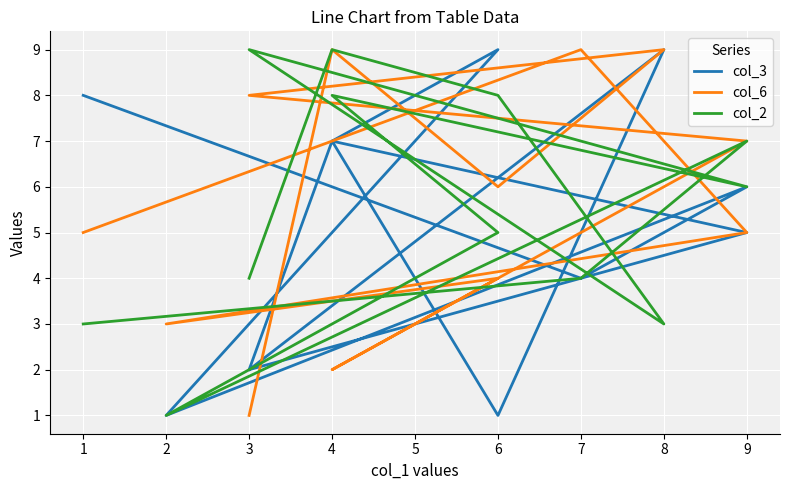

Does the chart display data point markers on the line(s)?

No